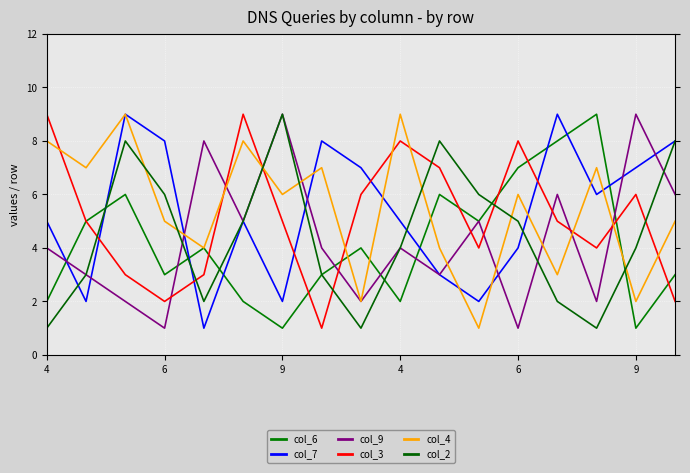

Reading left to right, list all the values displayed in this chart.

col_6: 2	5	6	3	4	2	1	3	4	2	6	5	7	8	9	1	3
col_7: 5	2	9	8	1	5	2	8	7	5	3	2	4	9	6	7	8
col_9: 4	3	2	1	8	5	9	4	2	4	3	5	1	6	2	9	6
col_3: 9	5	3	2	3	9	5	1	6	8	7	4	8	5	4	6	2
col_4: 8	7	9	5	4	8	6	7	2	9	4	1	6	3	7	2	5
col_2: 1	3	8	6	2	5	9	3	1	4	8	6	5	2	1	4	8